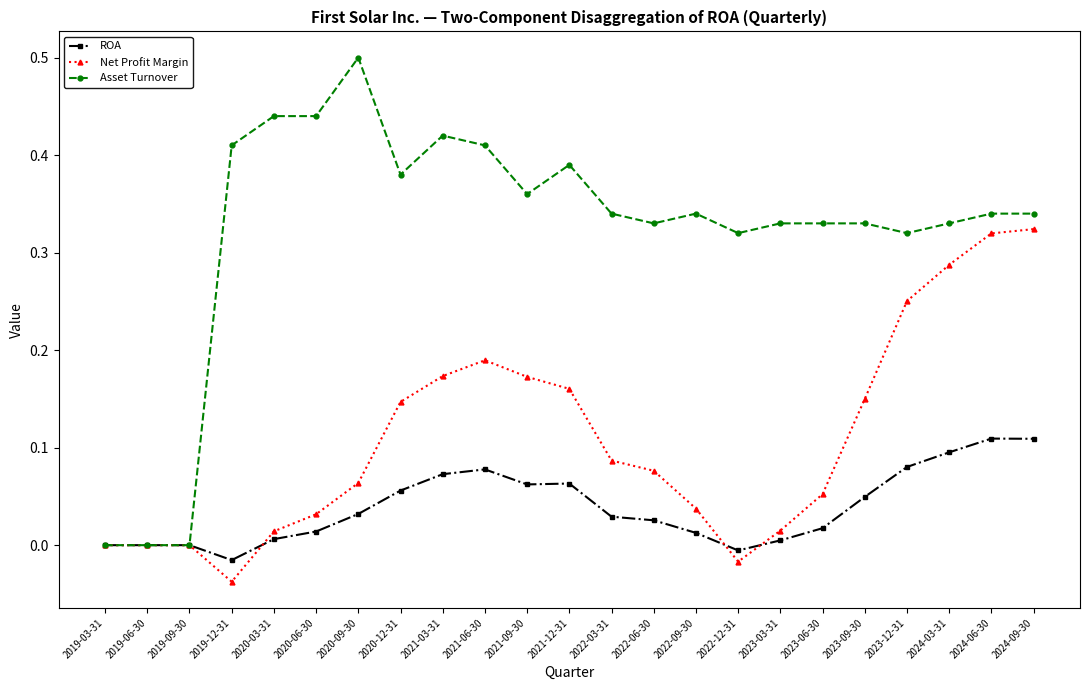

Is the value of Net Profit Margin at 2019-12-31 greater than the value of ROA at 2024-09-30?

No